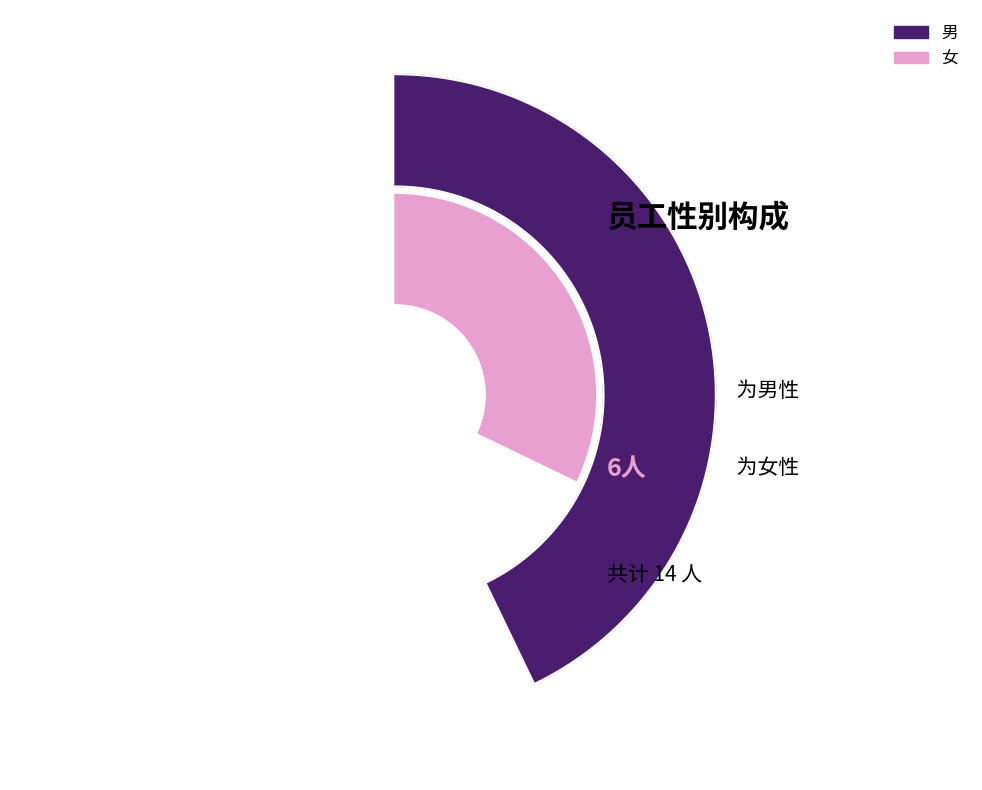

Does 男 account for over 50% of the chart?

Yes